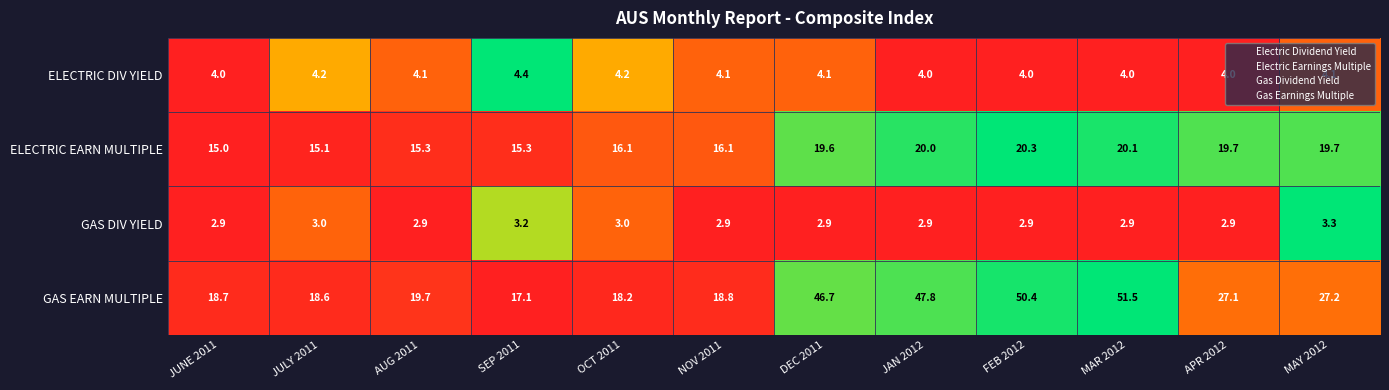

What is the difference between the maximum and minimum values in the GAS DIV YIELD series?

0.4